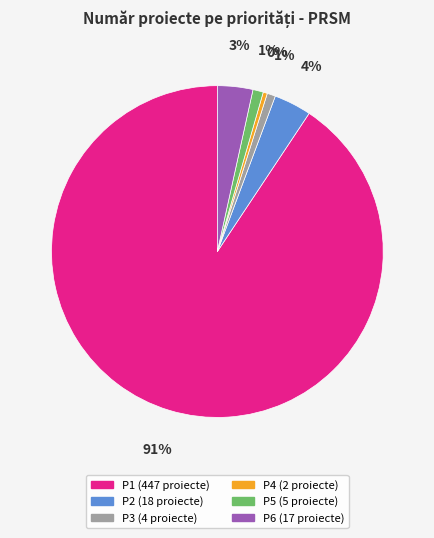

How many segments does this pie chart have?

6